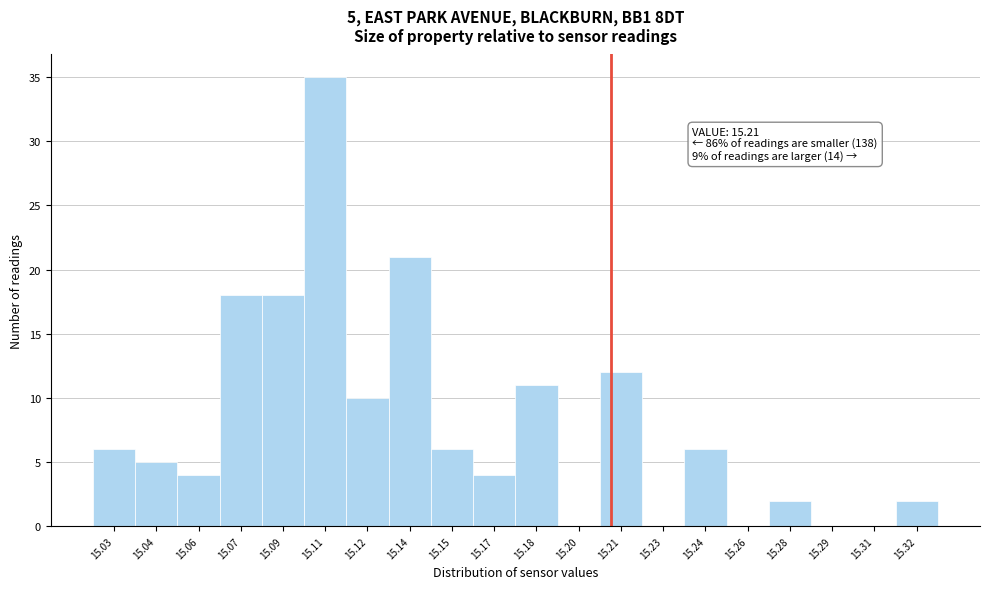

Reading right to left, transcribe all the data shown in this chart.

15.32=2	15.31=0	15.29=0	15.28=2	15.26=0	15.24=6	15.23=0	15.21=12	15.20=0	15.18=11	15.17=4	15.15=6	15.14=21	15.12=10	15.11=35	15.09=18	15.07=18	15.06=4	15.04=5	15.03=6